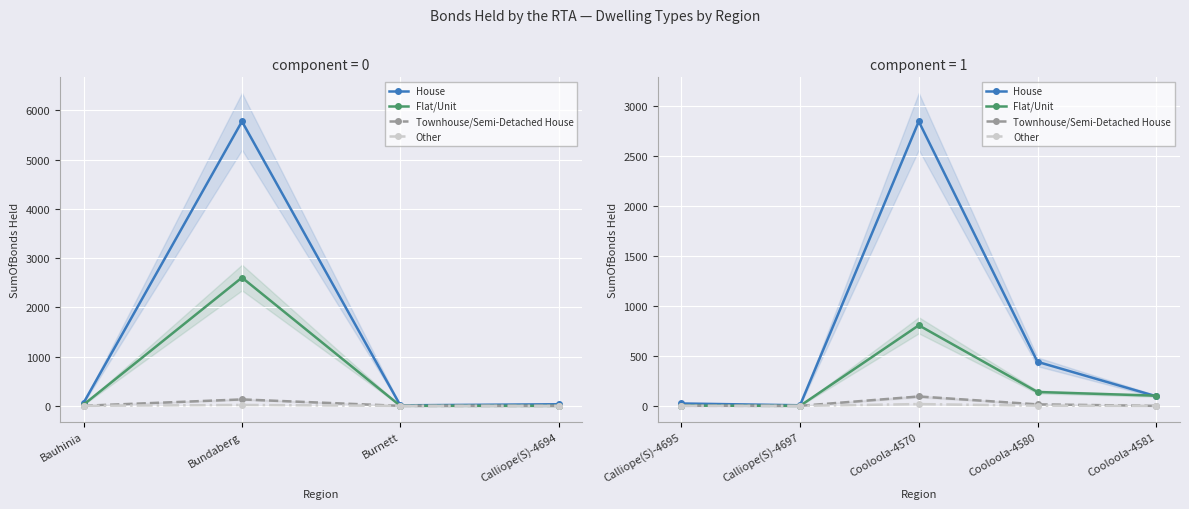

Where is Townhouse/Semi-Detached House nearest to the value 47?

Cooloola-4580